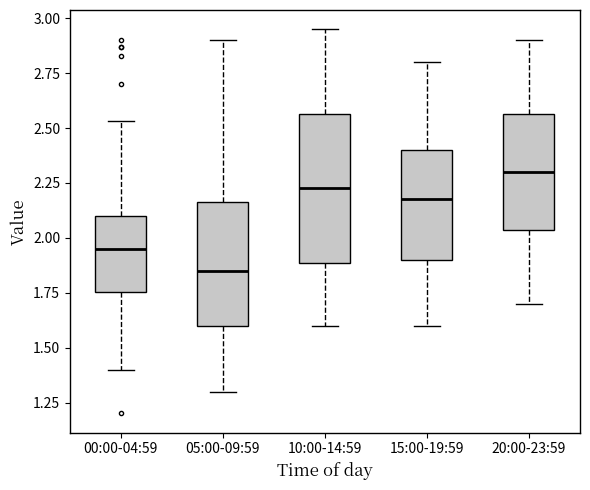

Where does the upper whisker of the box for 10:00-14:59 end on the y-axis? The values are not printed on the chart, so give them approximately, as read against the axis.

2.95